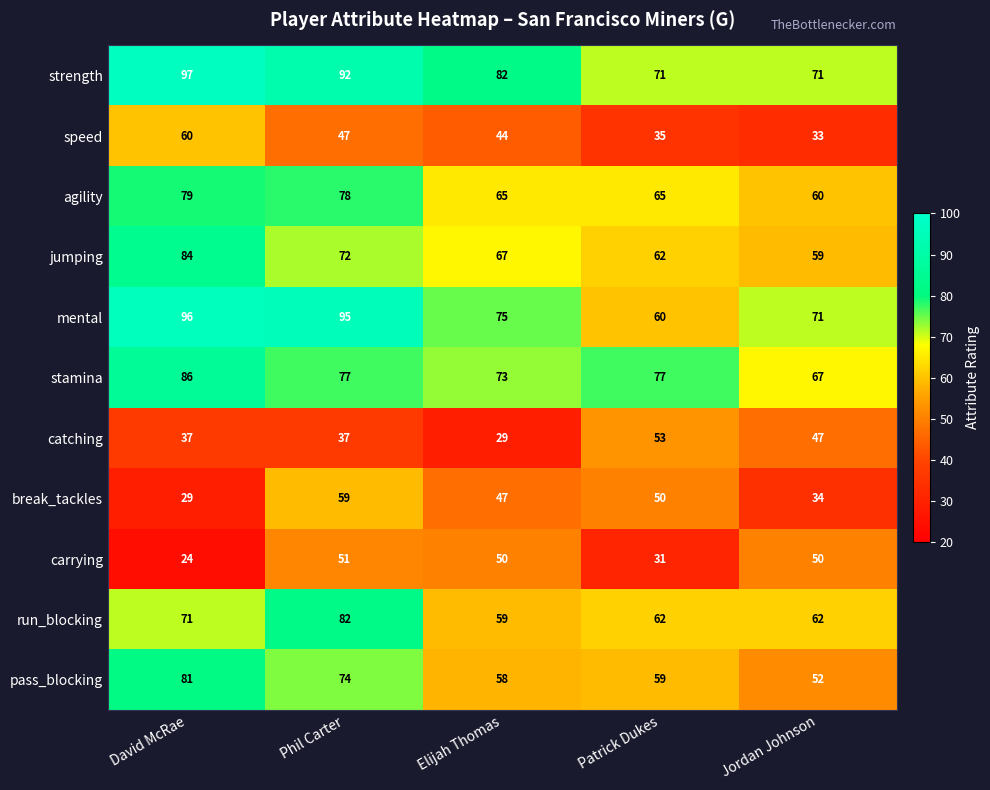

Is it true that mental equals 26 at Patrick Dukes?

False